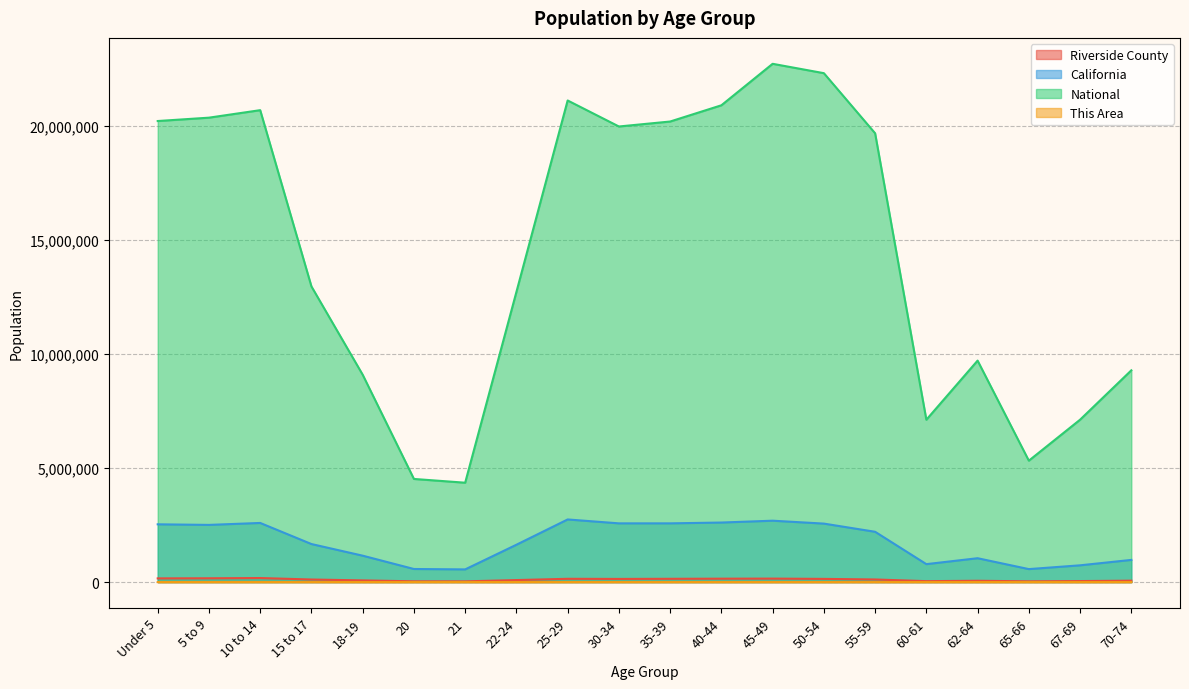

What are all the series names shown in the legend?

Riverside County, California, National, This Area